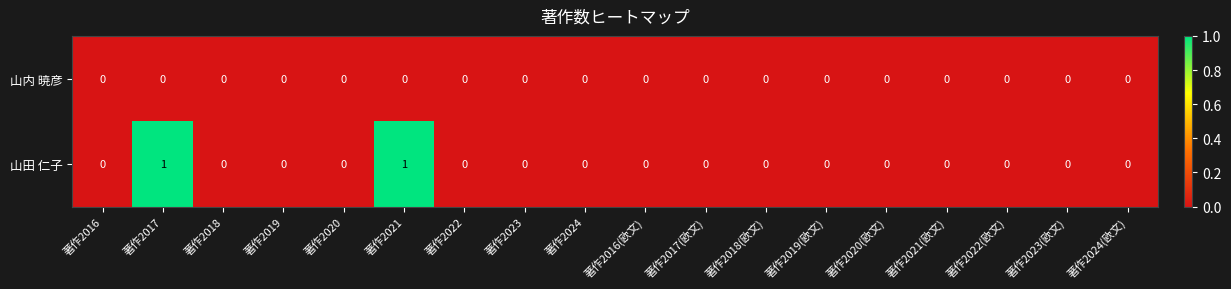

Count the 山田 仁子 values in the range 0 to 1.

18